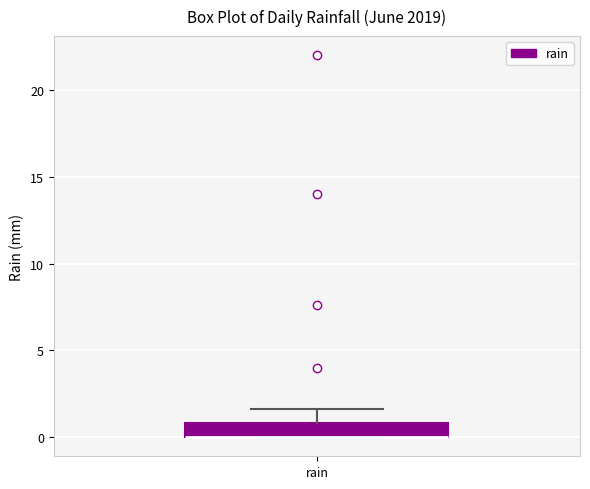

Read this box plot against the y-axis: the position of the median line, the range covered by the box, and the ends of both whiskers. The values are not printed on the chart, so give them approximately, as read against the axis.

median 0.0 (drawn on the box's lower edge), box 0.0 to 1.0, whiskers 0.0 to 1.5